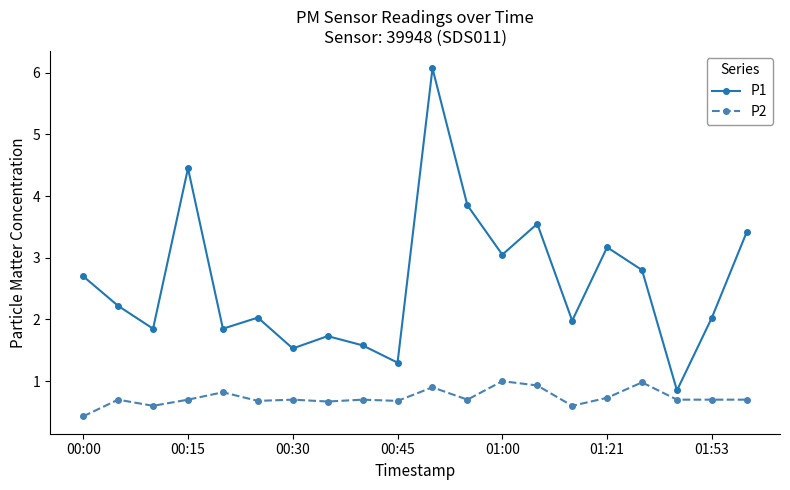

What is the value of the P1 point at the 16th from the left?

3.2